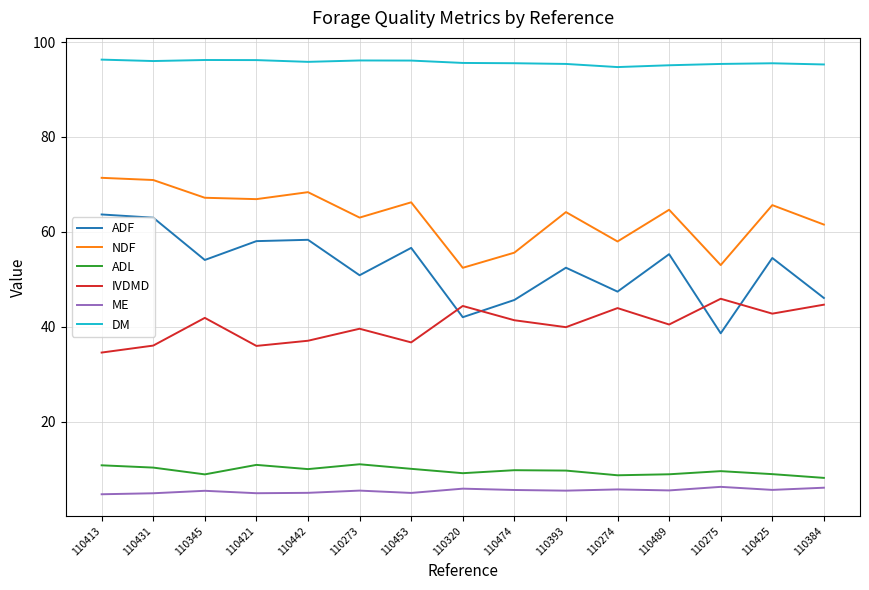

At which label does IVDMD first exceed 40?

110345